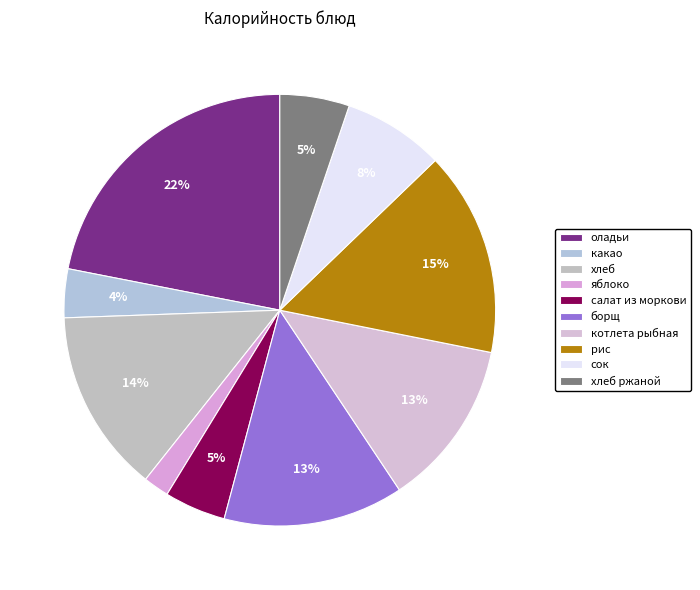

What is the smallest slice in the pie chart?

яблоко